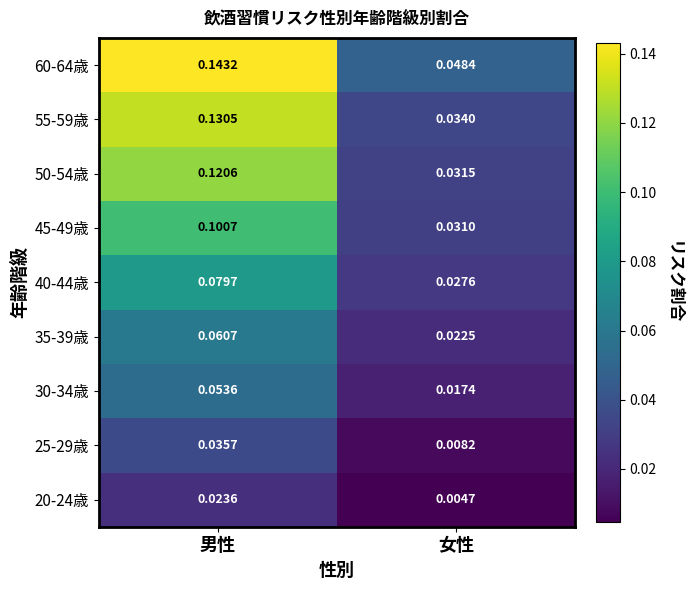

At which label is 45-49歳 closest to 0?

女性